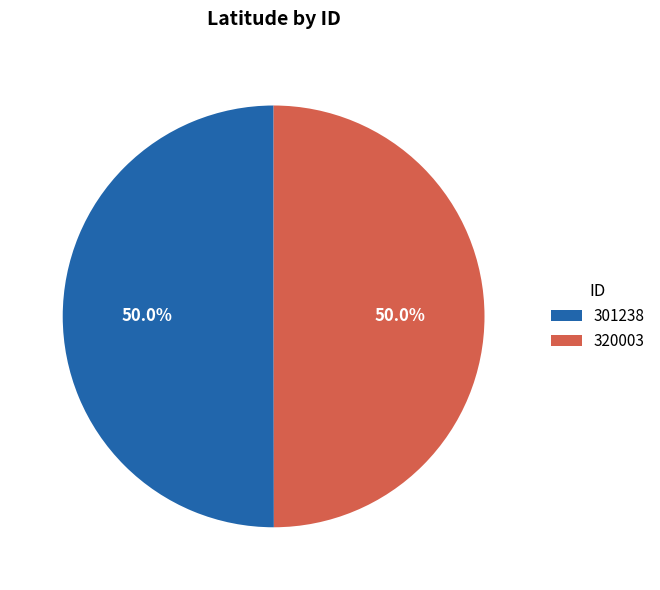

Combined, do 301238 and 320003 account for over 50%?

Yes